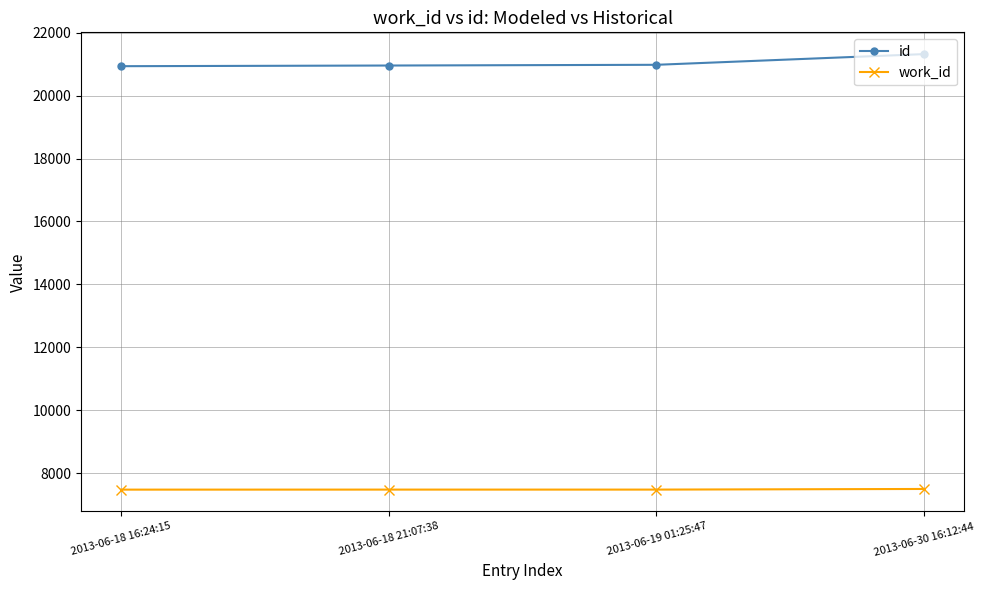

What is the label of the 4th point from the right?

2013-06-18 16:24:15